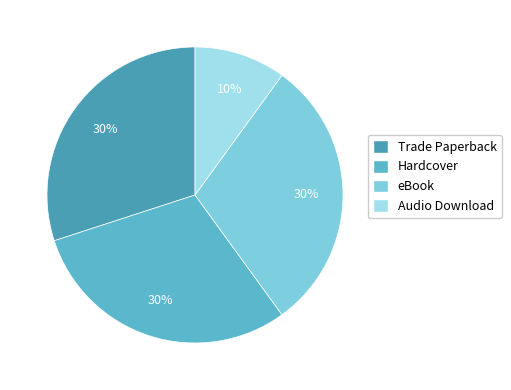

What is the ratio of the value at eBook to the value at Trade Paperback?

1.0